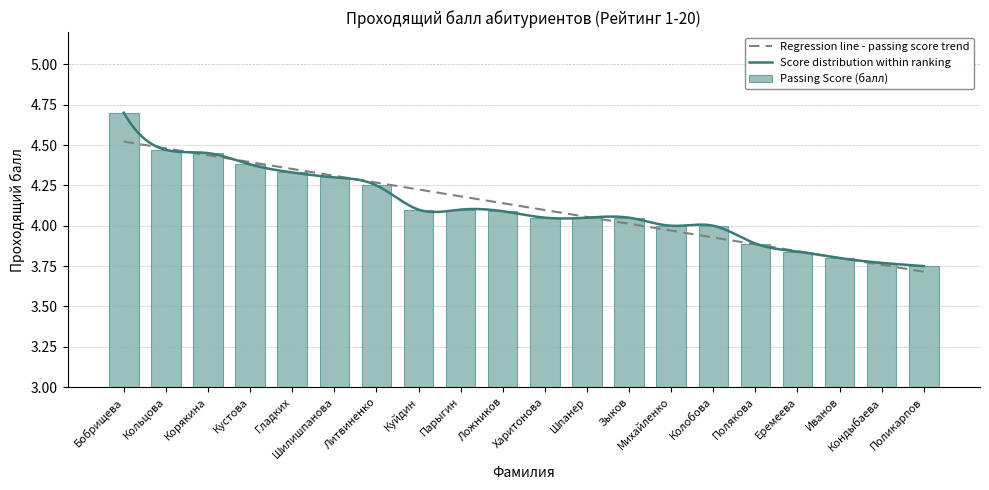

What is the maximum value shown in the chart?

4.7